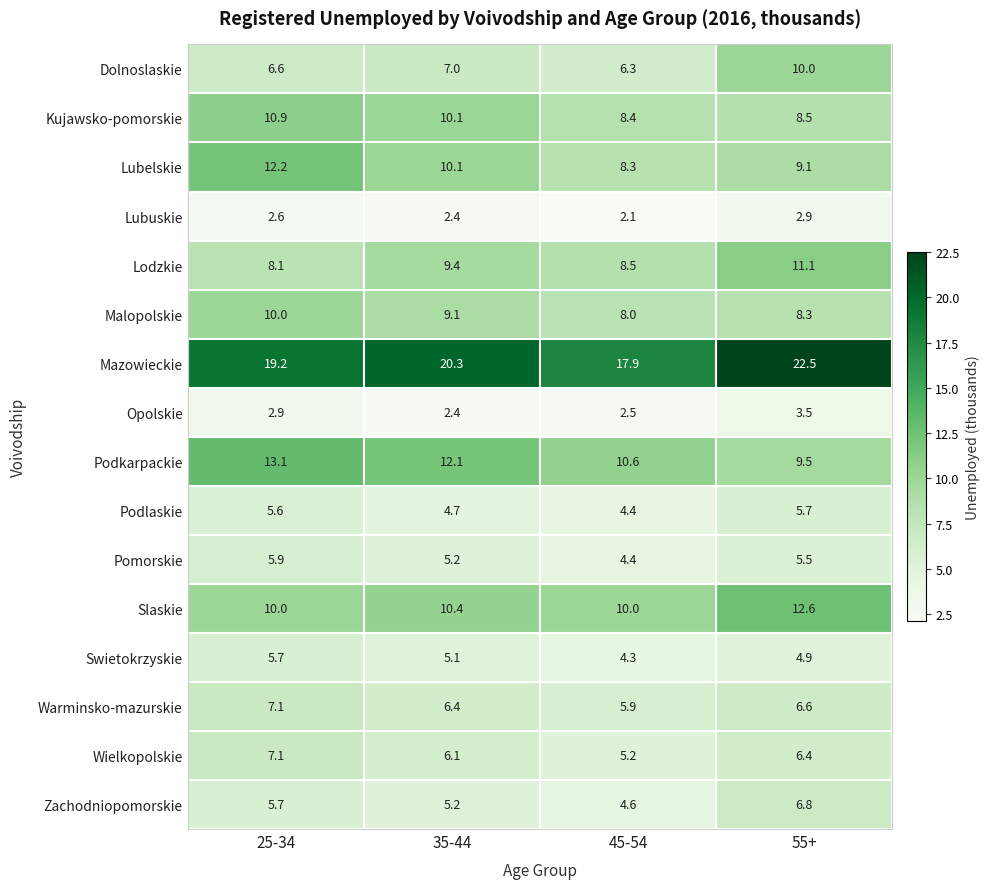

True or false: Mazowieckie has a value of 10.0 at 35-44.

False